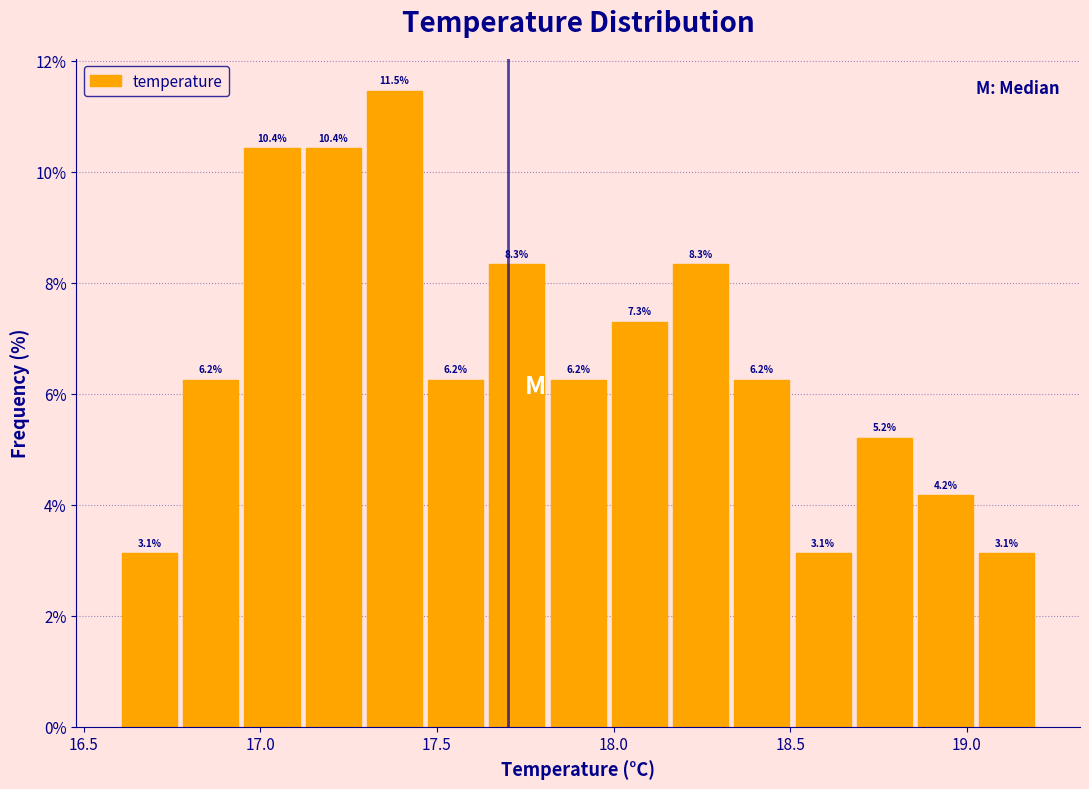

Around what value on the x-axis is the tallest bar? Give the approximate position of its centre, as read against the axis.

17.40